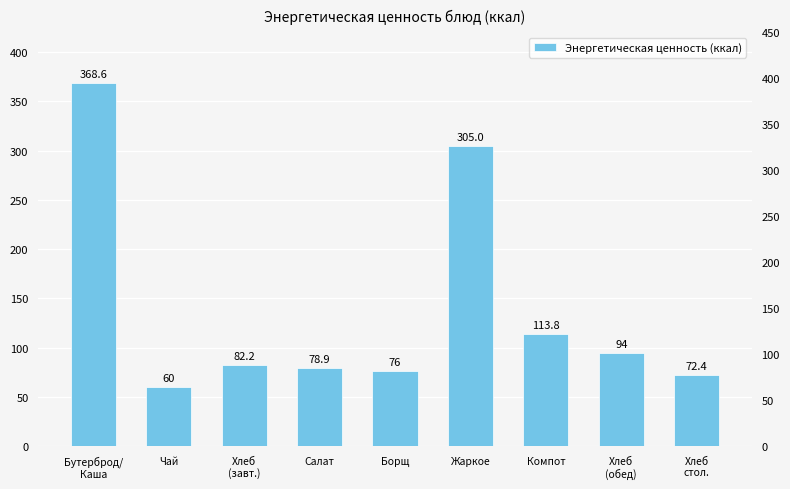

List the labels in order of value, smallest first.

Чай, Хлеб
стол., Борщ, Салат, Хлеб
(завт.), Хлеб
(обед), Компот, Жаркое, Бутерброд/
Каша